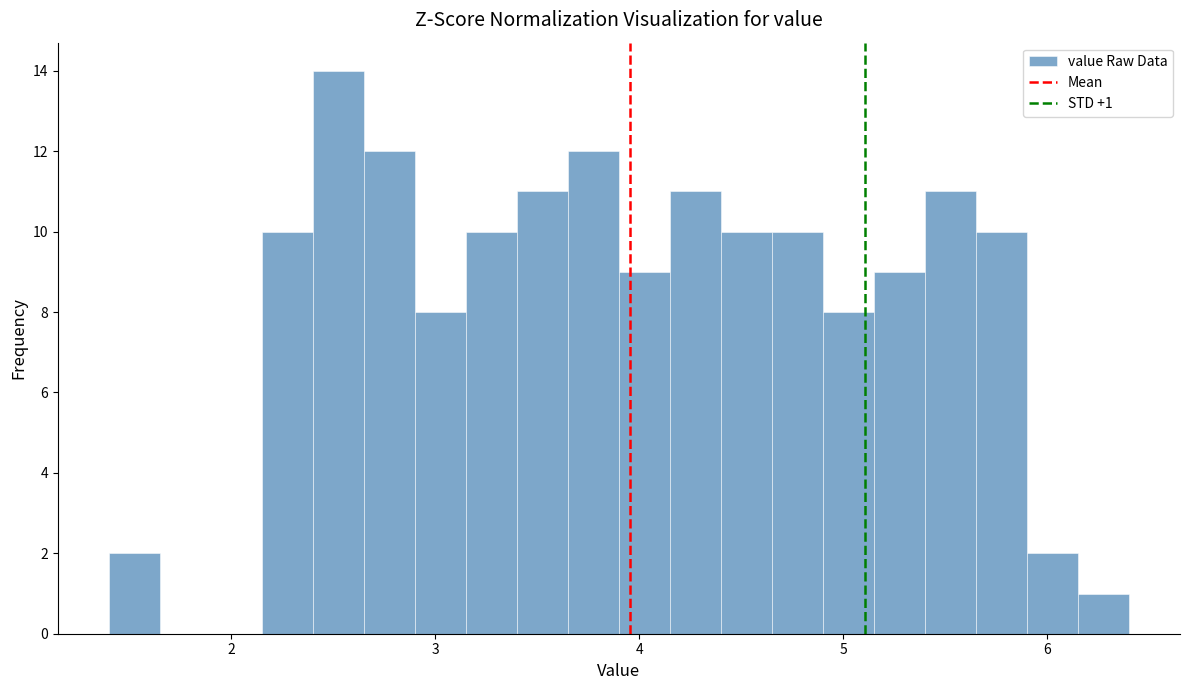

Around what value on the x-axis is the tallest bar? Give the approximate position of its centre, as read against the axis.

2.5